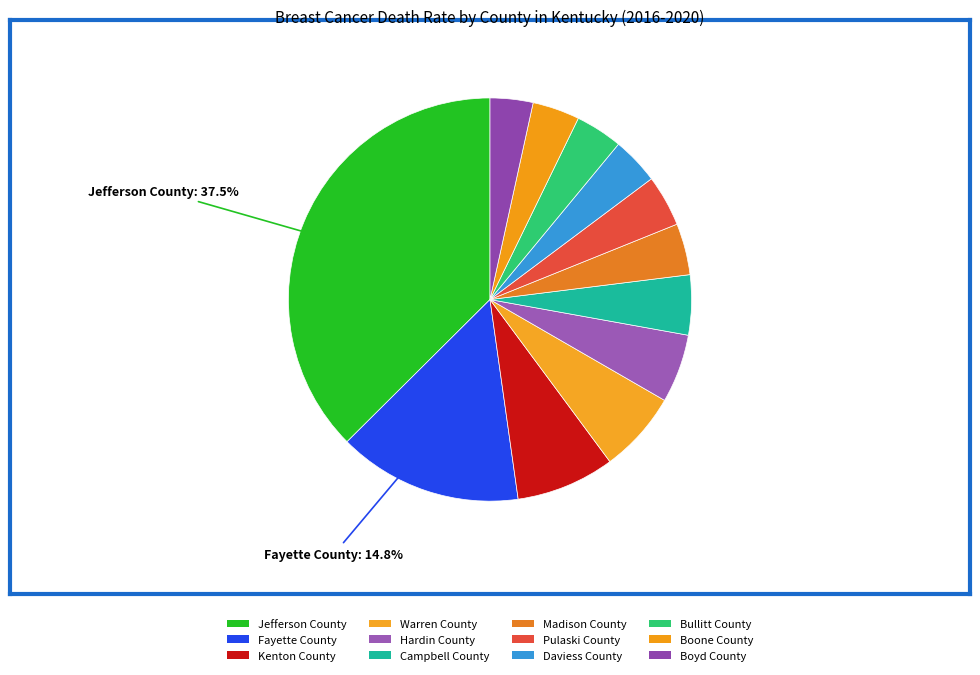

How many segments does this pie chart have?

12